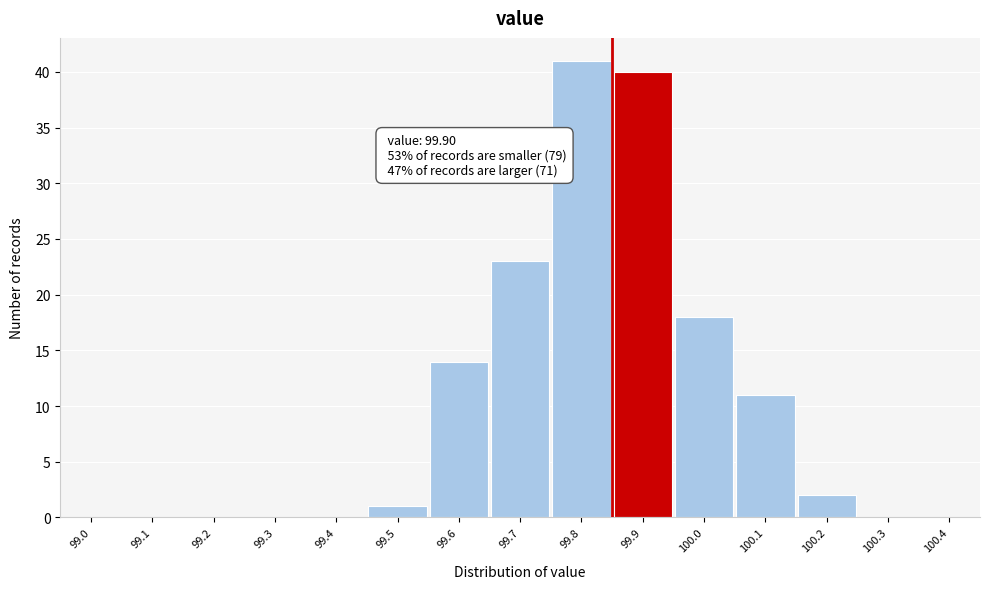

Reading right to left, what are all the values shown in this chart?

100.4=0	100.3=0	100.2=2	100.1=11	100.0=18	99.9=40	99.8=41	99.7=23	99.6=14	99.5=1	99.4=0	99.3=0	99.2=0	99.1=0	99.0=0